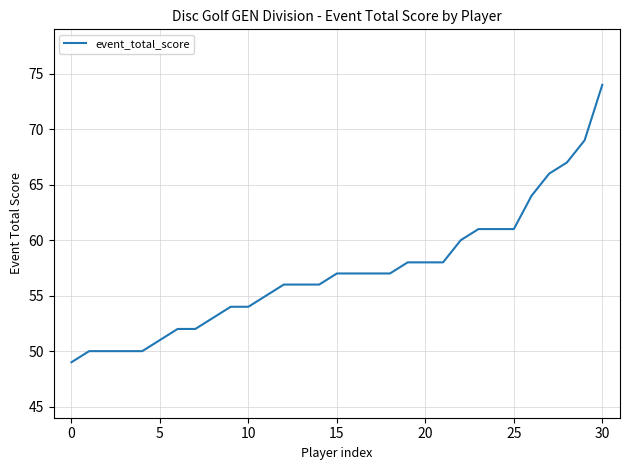

What is the smallest value displayed?

49